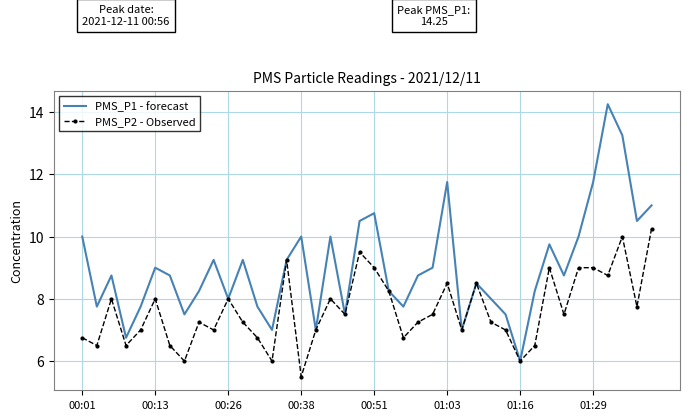

Count the number of data series in this chart.

2